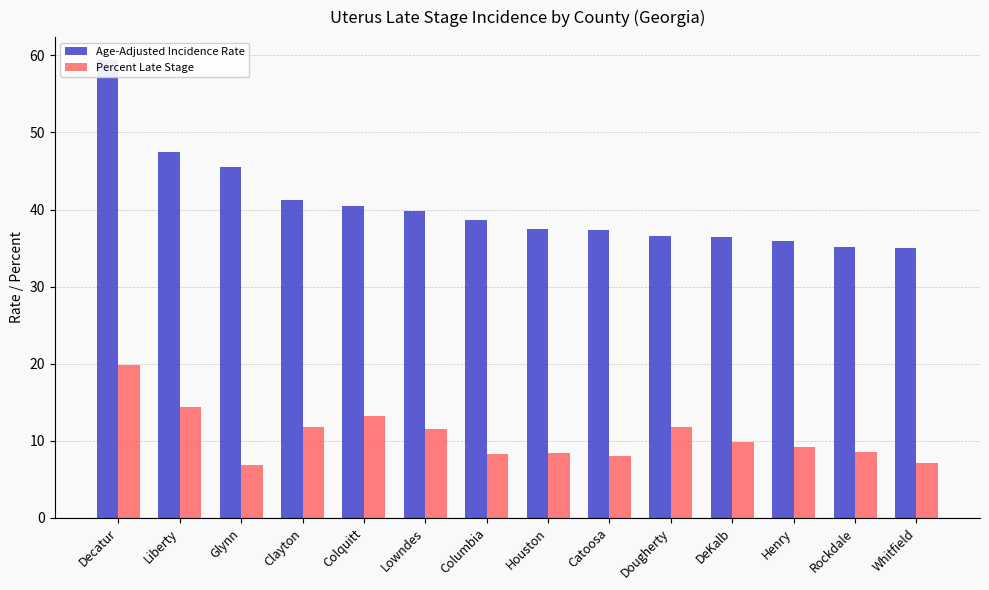

The value of Percent Late Stage at Clayton is 11.8. True or false?

True